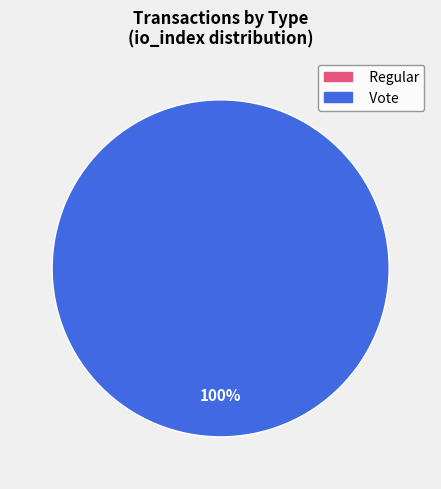

Count the number of slices in the pie.

2